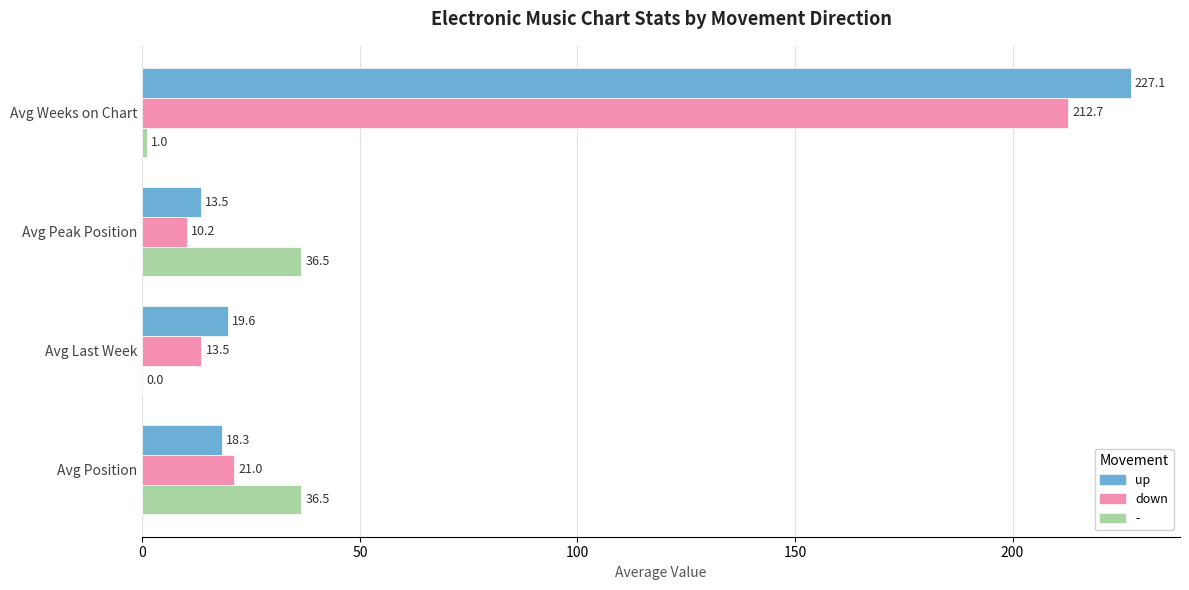

Which series changed the most between Avg Last Week and Avg Peak Position?

-